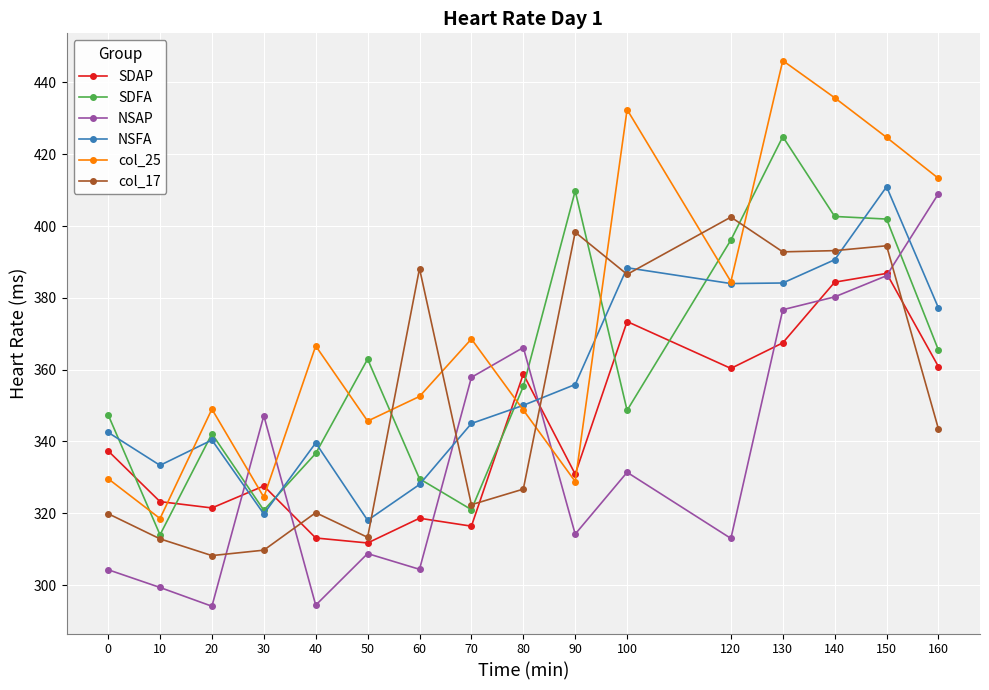

What is the difference between the highest and lowest values at 60?

83.8